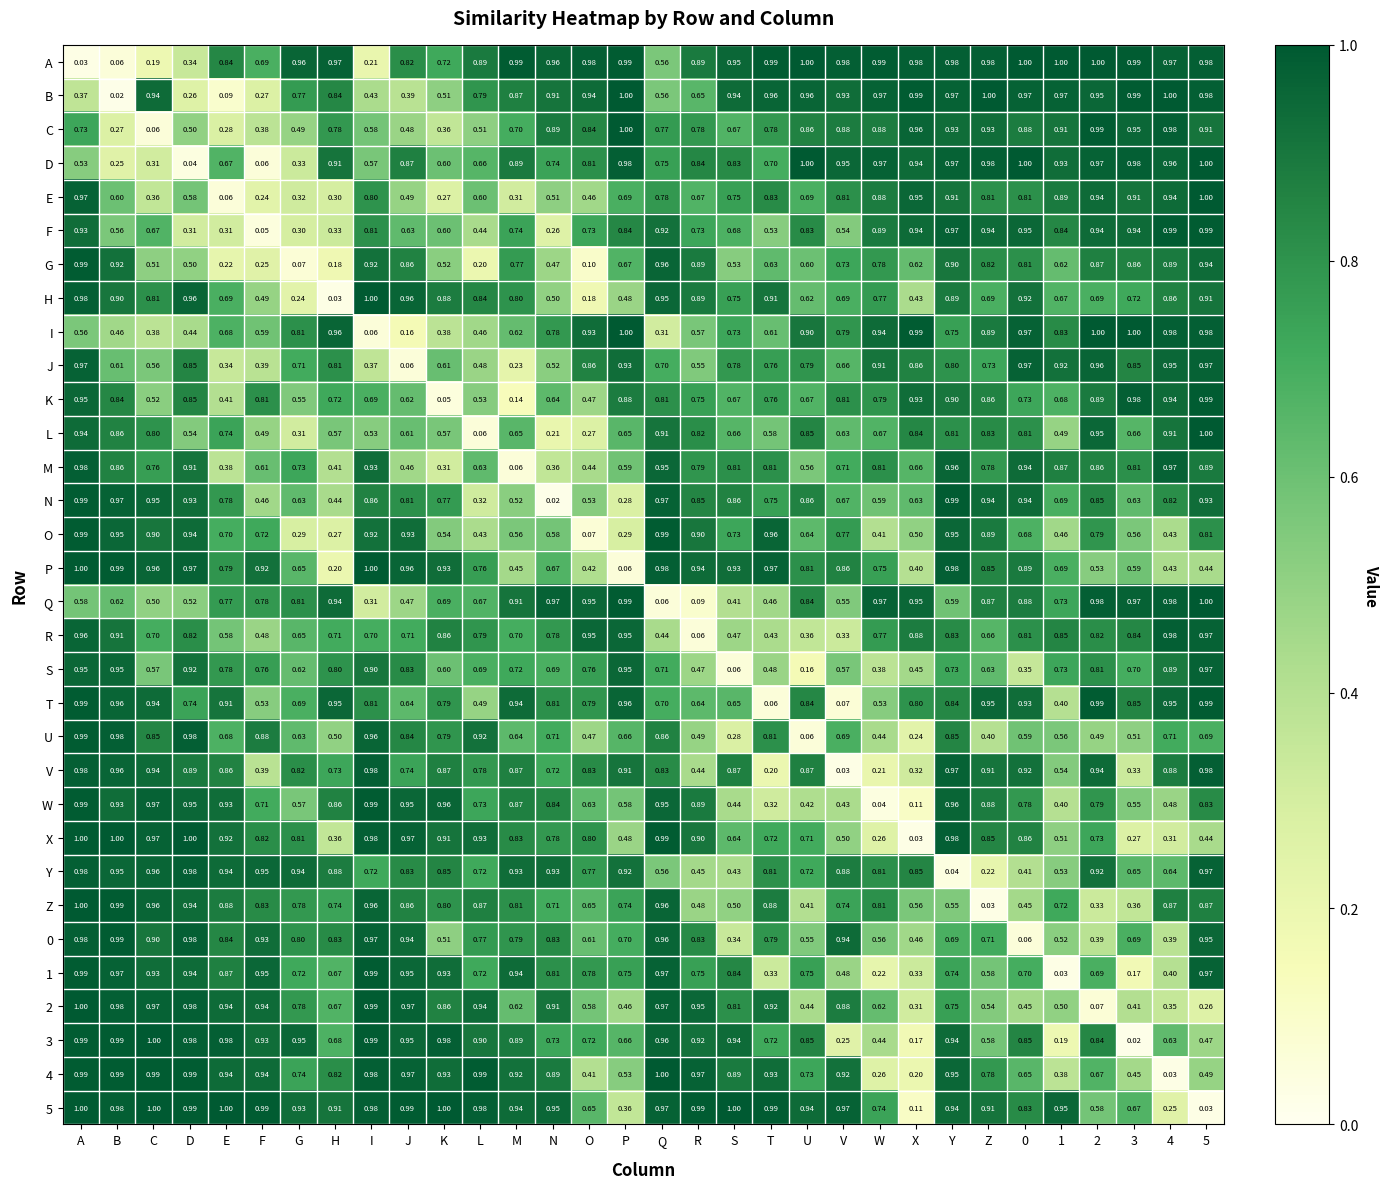

Is the value of 5 at W greater than the value of 0 at J?

No